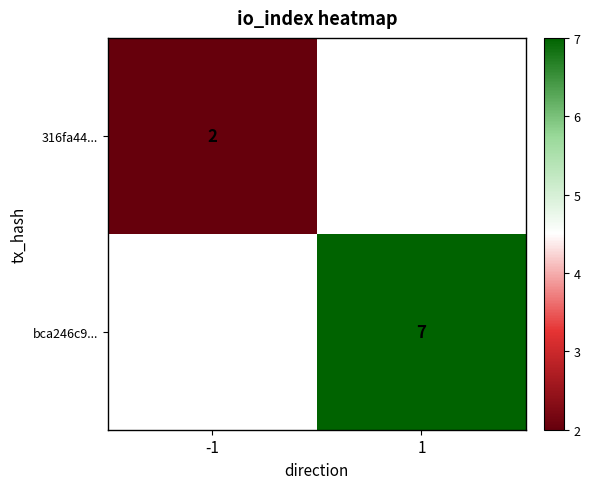

Between -1 and 1, which is larger?

1